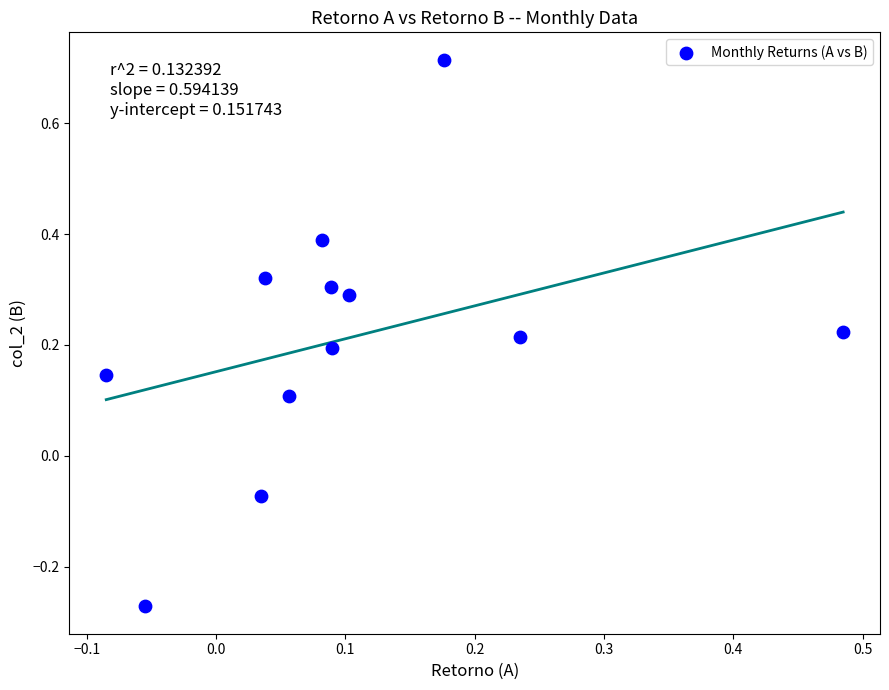

What is the range of Y values (max minus min)?

1.0